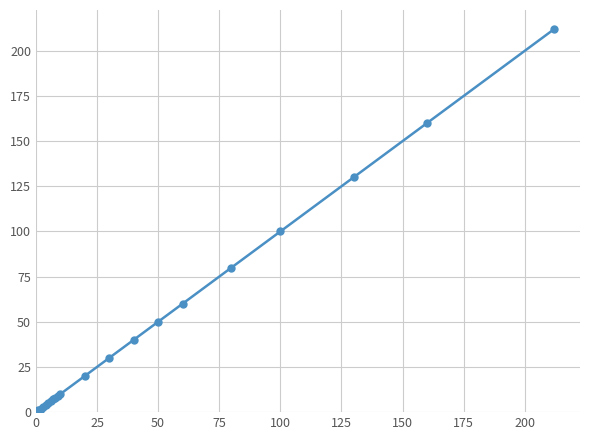

Does the chart display data point markers on the line(s)?

Yes